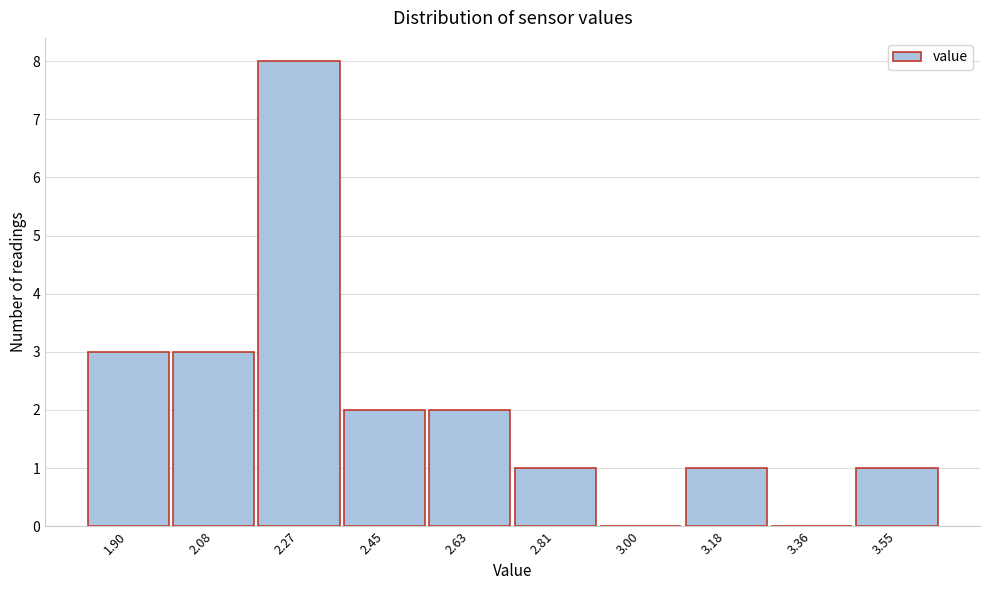

Reading left to right, extract all data points from this chart.

1.90=3	2.08=3	2.27=8	2.45=2	2.63=2	2.81=1	3.00=0	3.18=1	3.36=0	3.55=1